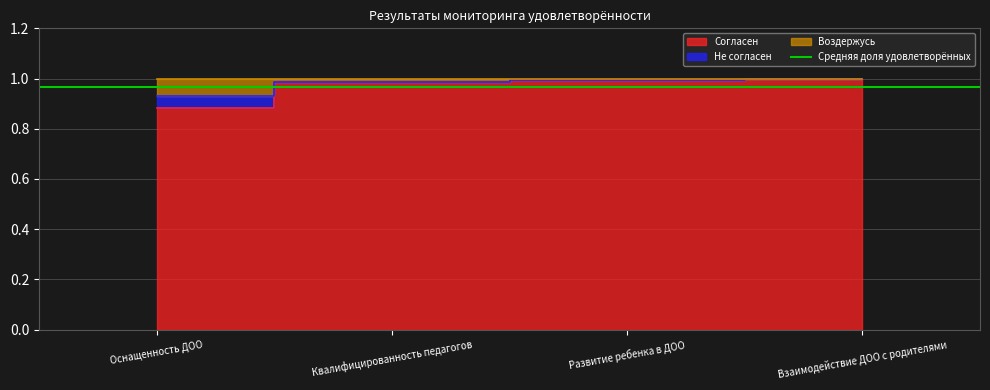

At how many categories does at least one series exceed 0?

4